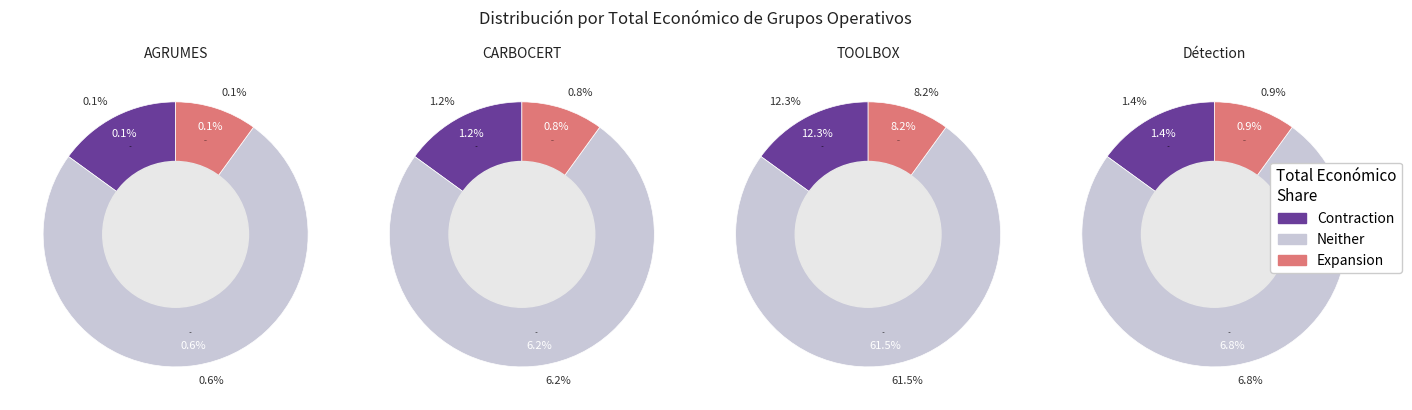

What percentage is NOT represented by Groupe opérationnel TOOLBOX?

18.1%